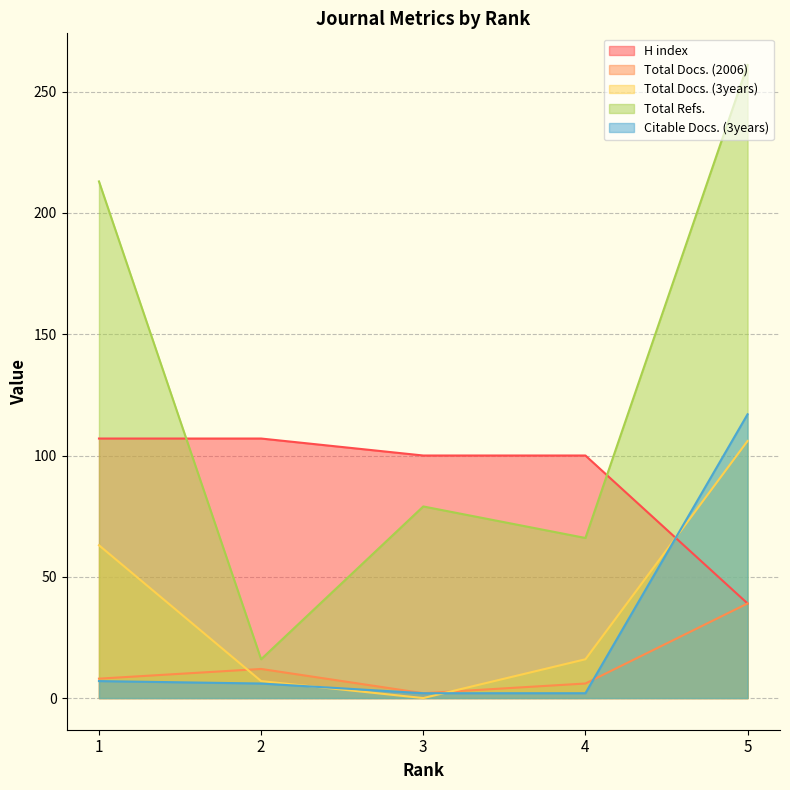

Read the Total Refs. value at 4.

66